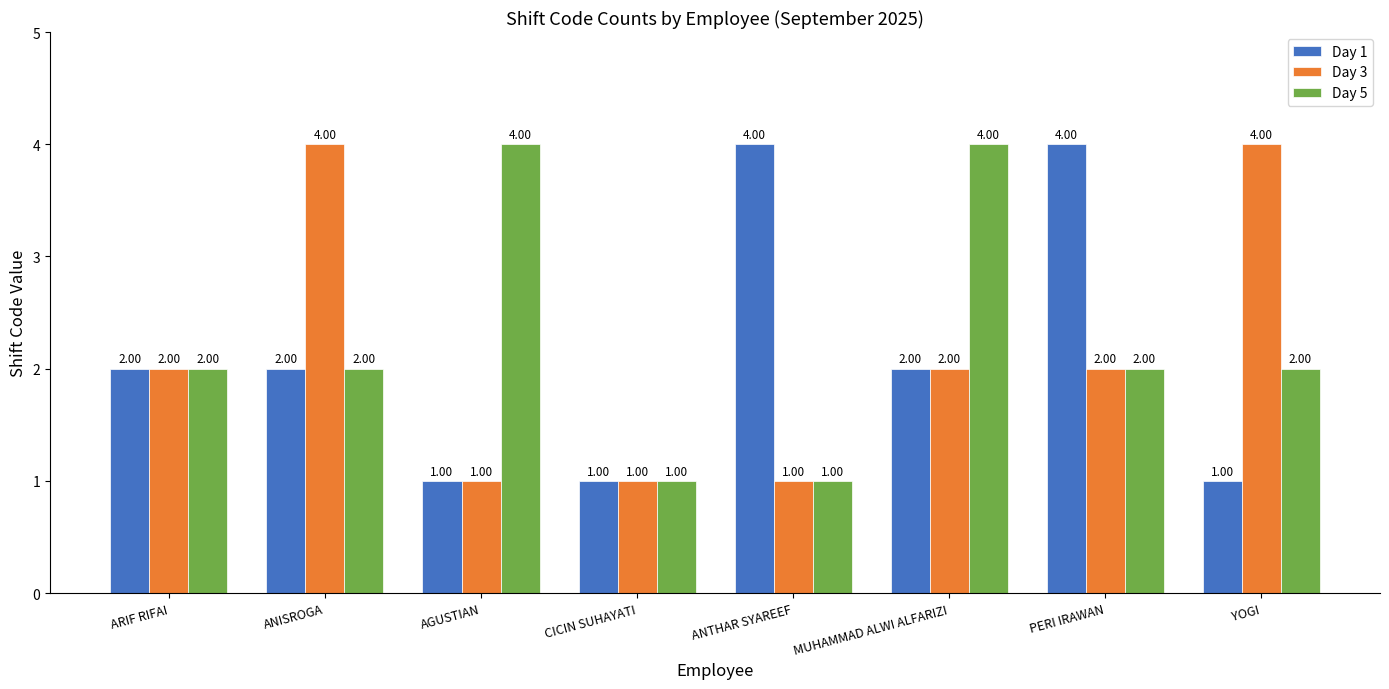

Count the number of categories in the chart.

8